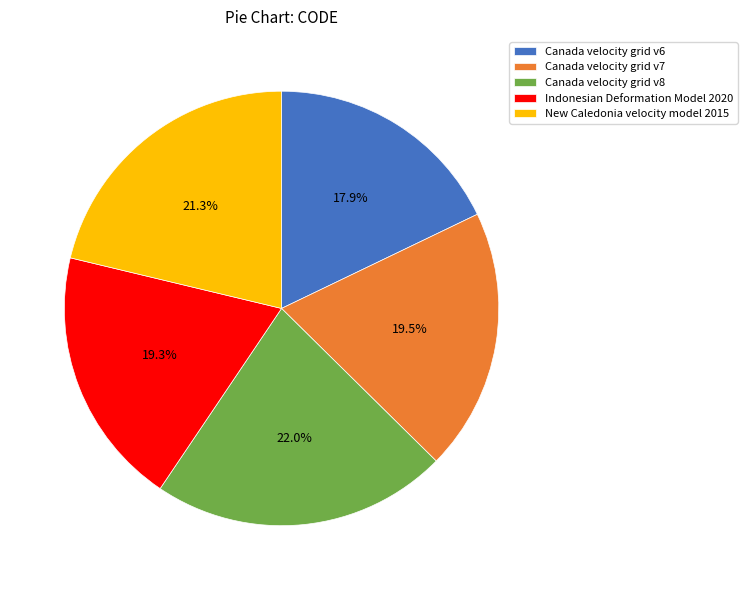

What is the total percentage of New Caledonia velocity model 2015 and Indonesian Deformation Model 2020?

40.6%